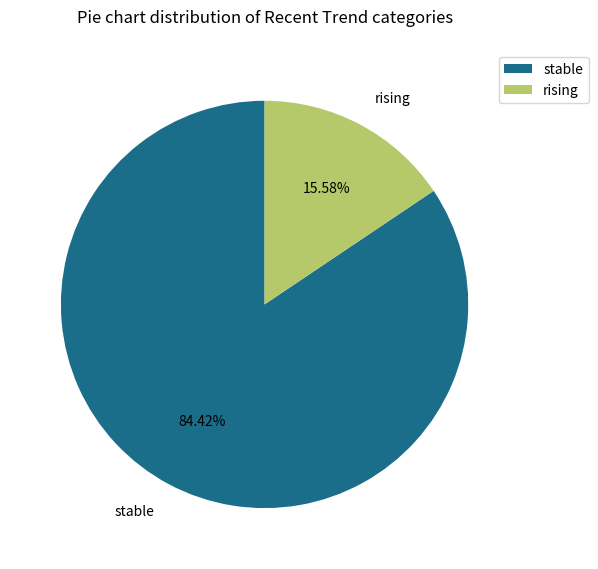

Rank the categories by value from lowest to highest.

rising, stable